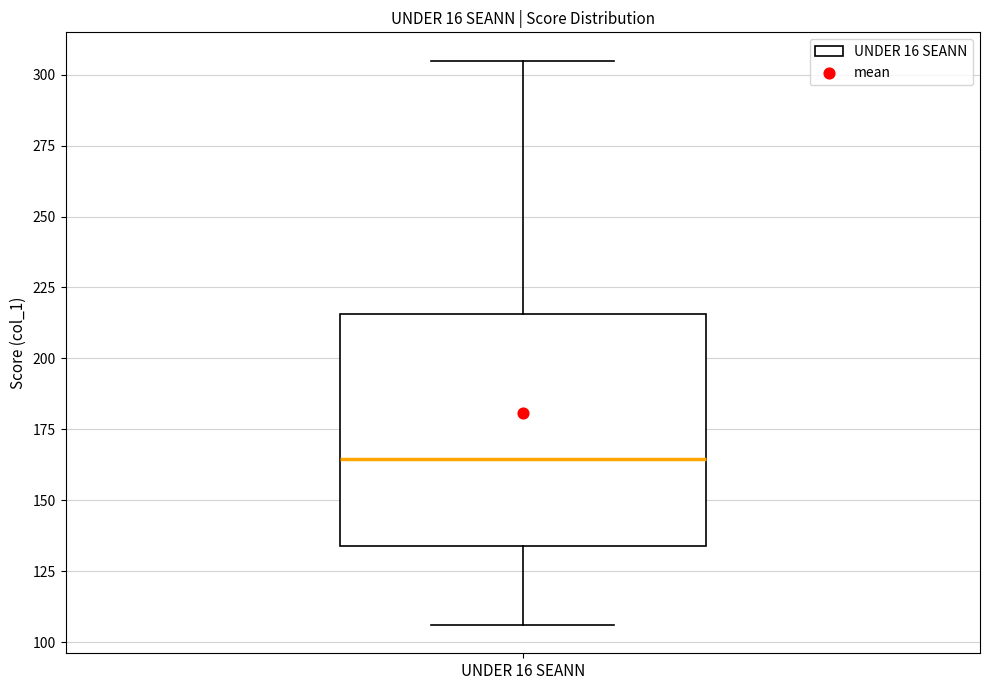

Where does the upper whisker of the box for UNDER 16 SEANN end on the y-axis? The values are not printed on the chart, so give them approximately, as read against the axis.

305